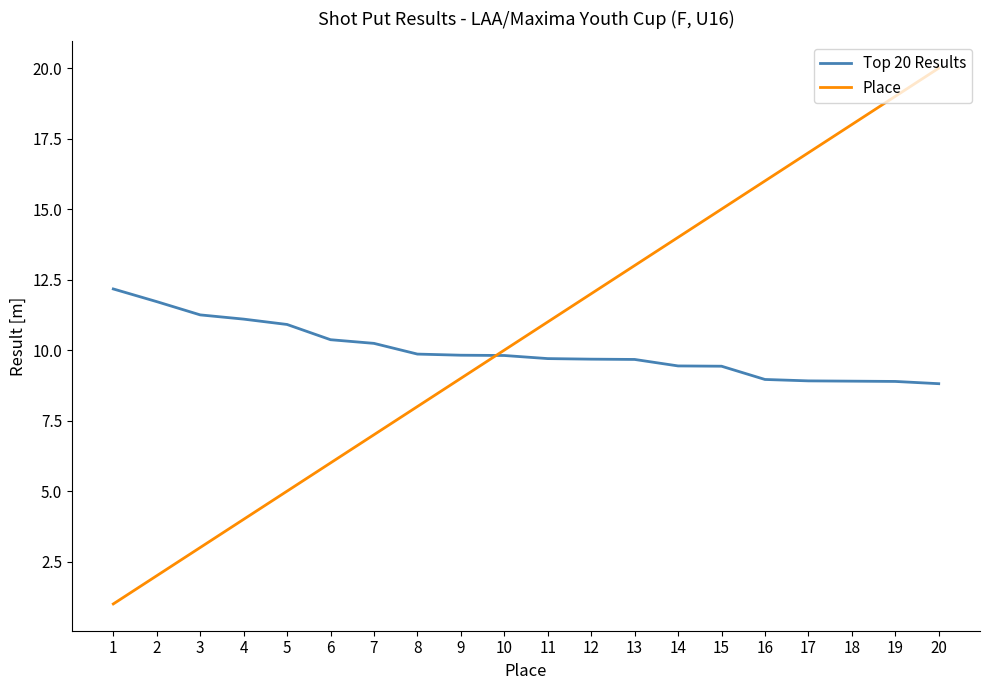

Which series changed the most between 13 and 15?

Place